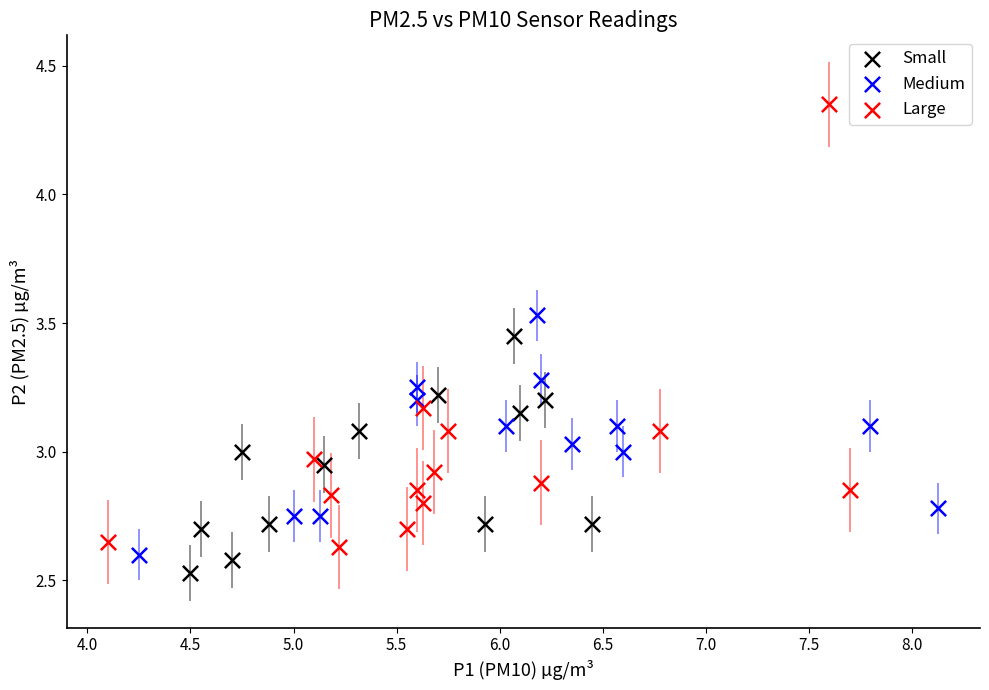

Which series has the widest spread of Y values?

Large